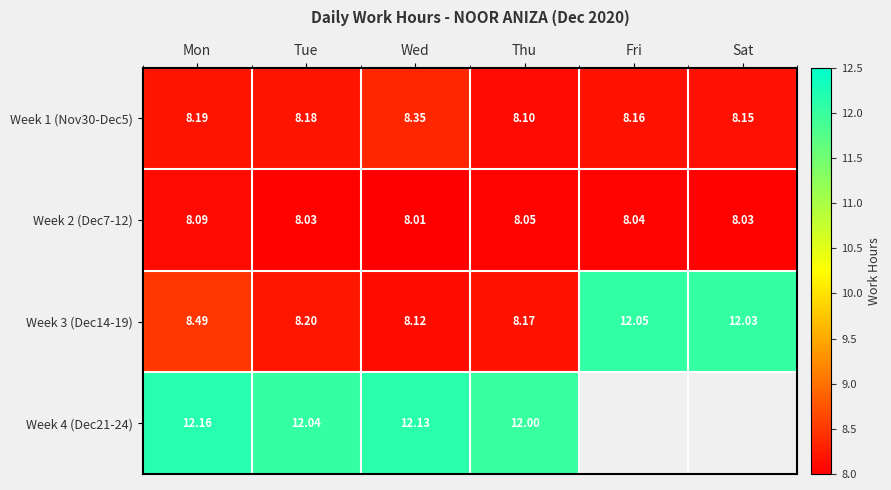

Which category has the lowest value in the Week 3 (Dec14-19) series?

Wed